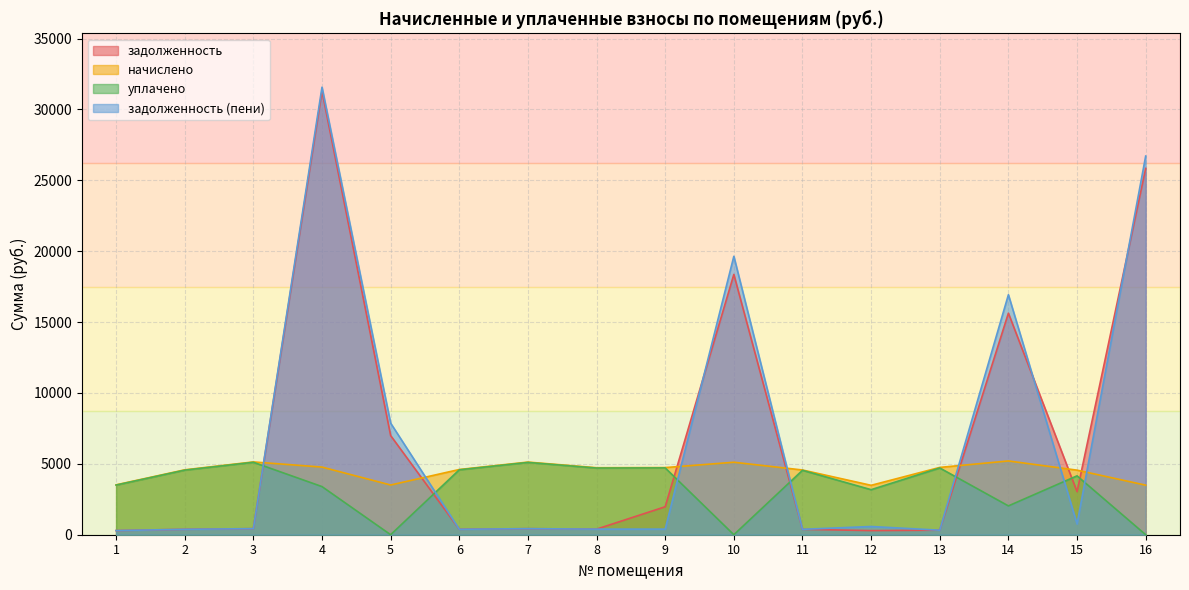

Reading right to left, extract all data points from this chart.

задолженность: 16=25838.8	15=3036.8	14=15630.8	13=319.6	12=290.4	11=380.6	10=18363.4	9=1973.9	8=393.8	7=427.1	6=383.4	5=6994.3	4=31291.2	3=428.0	2=381.5	1=293.2
начислено: 16=3496.1	15=4555.2	14=5204.3	13=4748.8	12=3484.7	11=4566.6	10=5113.2	9=4737.4	8=4726.1	7=5124.6	6=4600.8	5=3507.5	4=4771.6	3=5136.0	2=4578.0	1=3518.9
уплачено: 16=0.0	15=4153.6	14=2033.2	13=4709.7	12=3177.5	11=4544.5	10=0.0	9=4714.5	8=4703.2	7=5099.9	6=4578.6	5=0.0	4=3395.2	3=5111.2	2=4555.9	1=3501.9
задолженность (пени): 16=26712.8	15=759.2	14=16931.9	13=318.7	12=580.8	11=380.6	10=19641.7	9=394.8	8=393.8	7=427.1	6=383.4	5=7871.2	4=31571.1	3=428.0	2=381.5	1=293.2